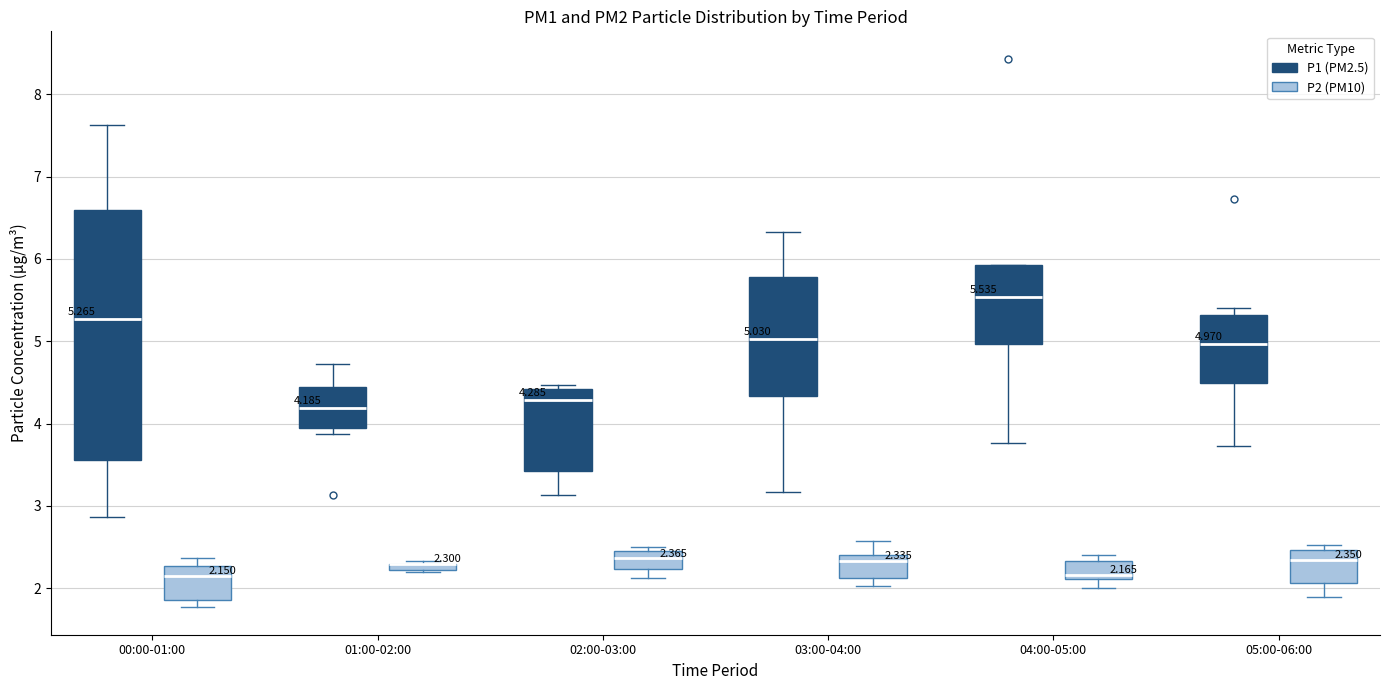

Comparing the boxes themselves (not the whiskers), which one is the tallest?

00:00-01:00 (P1 (PM2.5))